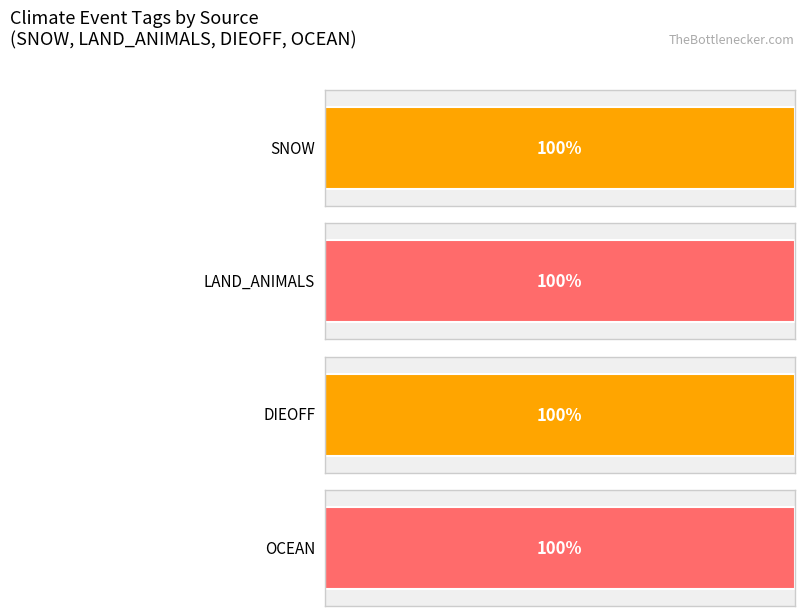

At how many categories does at least one series exceed 0?

4